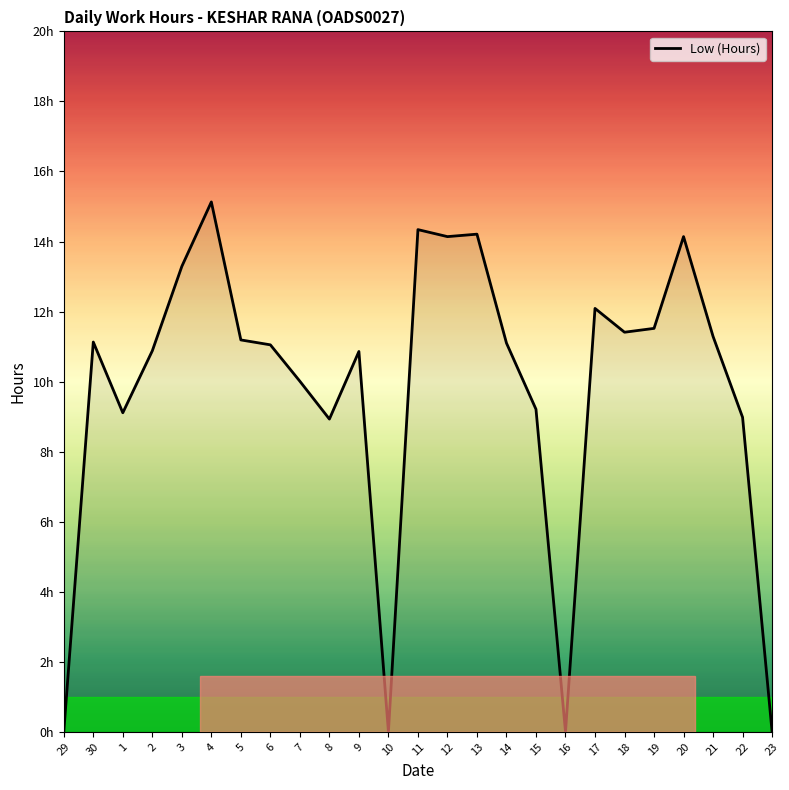

Does the chart display data point markers on the line(s)?

No